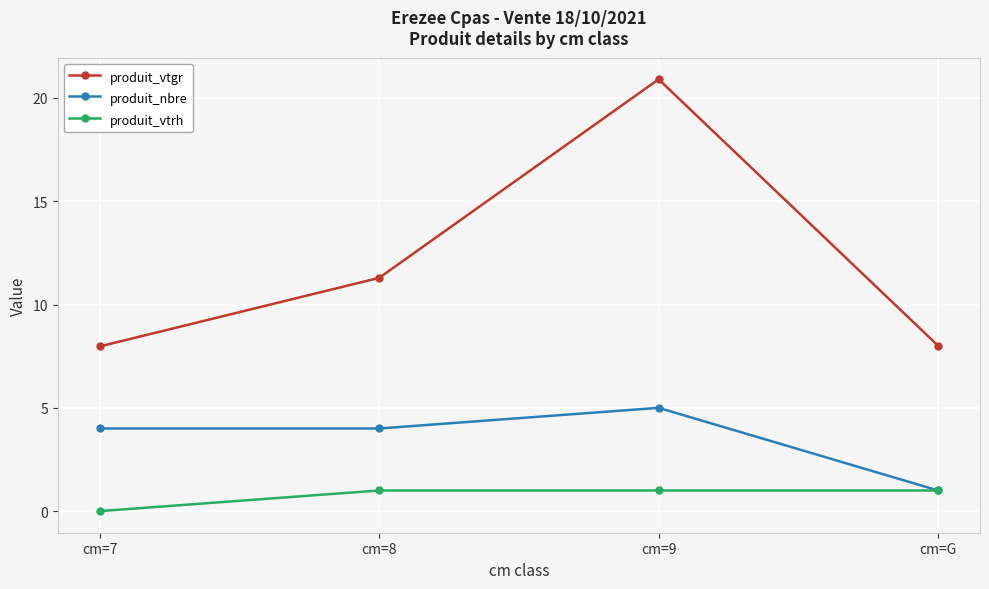

Is the value of produit_vtgr at cm=G greater than the value of produit_vtrh at cm=G?

Yes